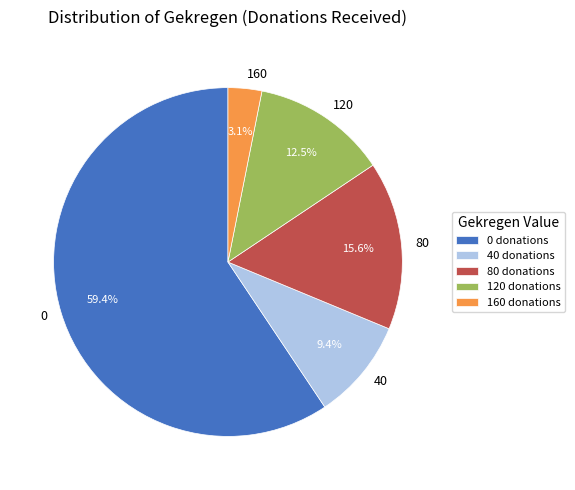

Is there a majority slice in this chart?

Yes